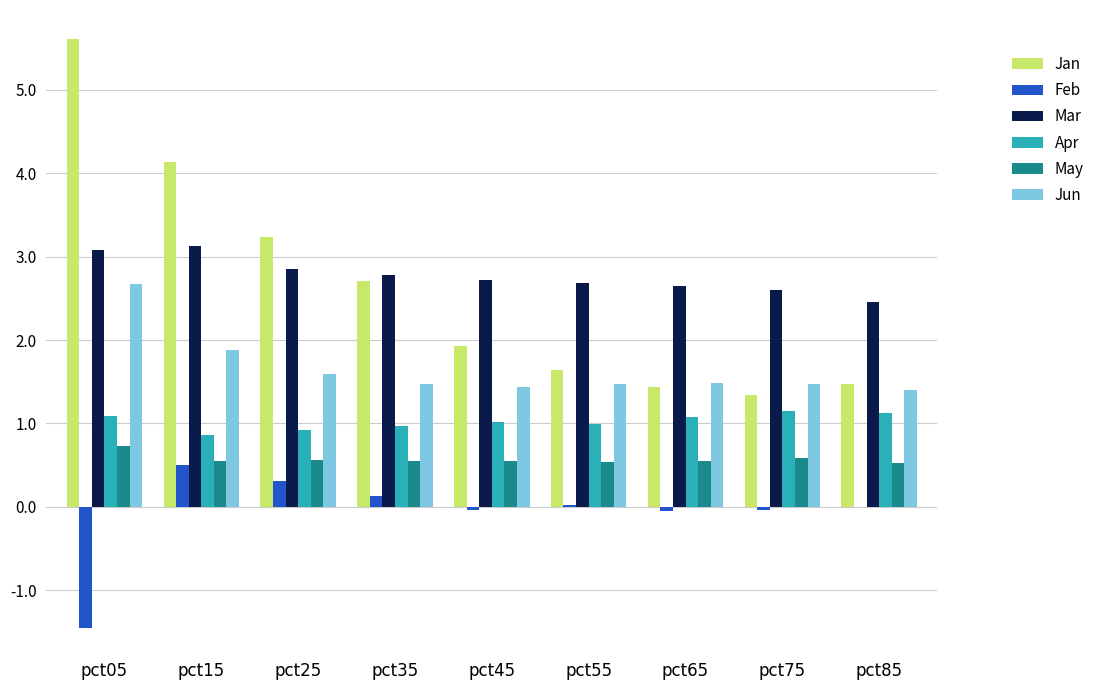

Between pct05 and pct15, which series saw the biggest shift?

Feb